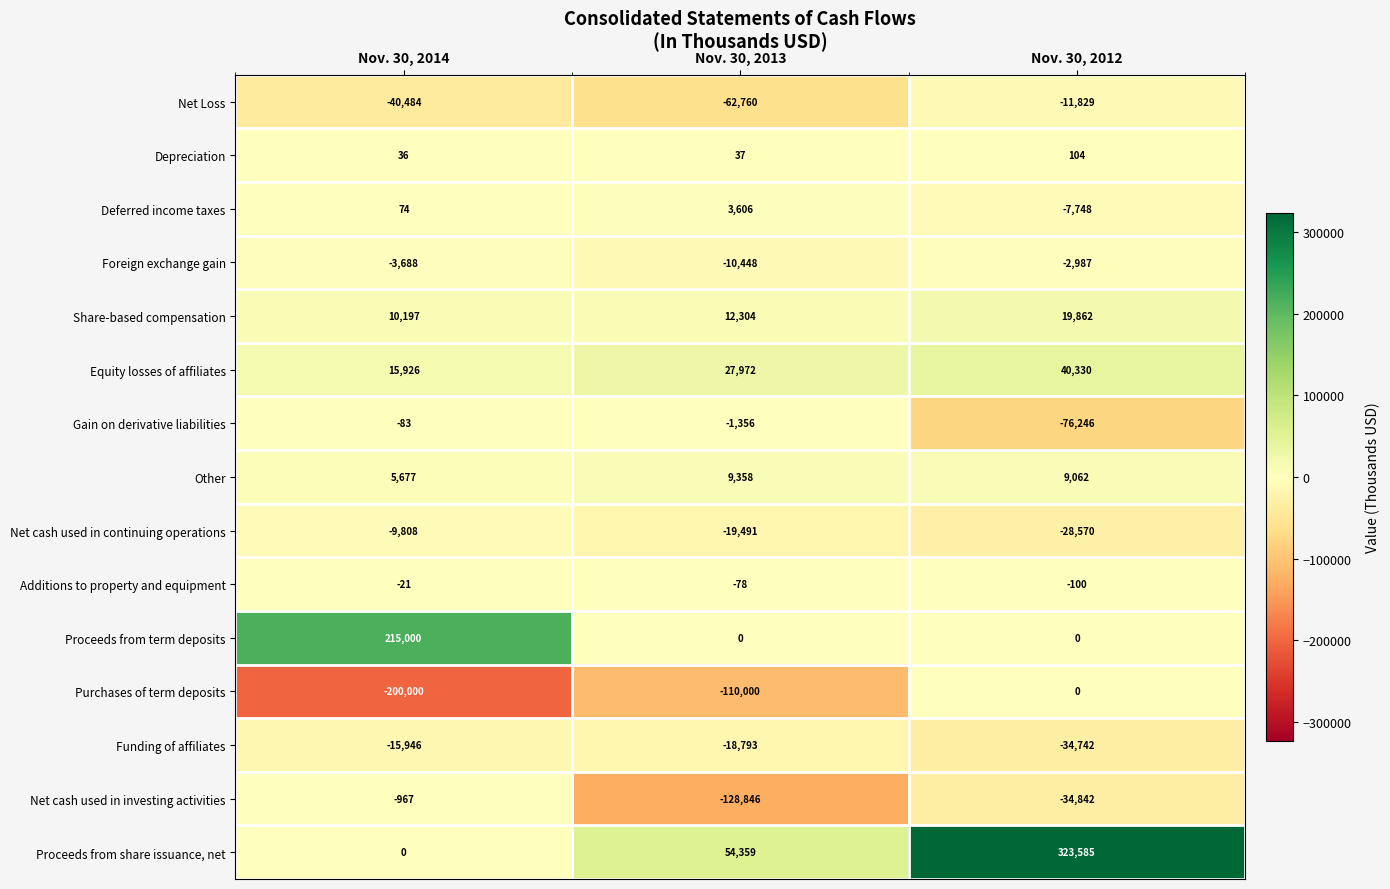

The Net cash used in continuing operations series shows -28570 at Nov. 30, 2012. True or false?

True